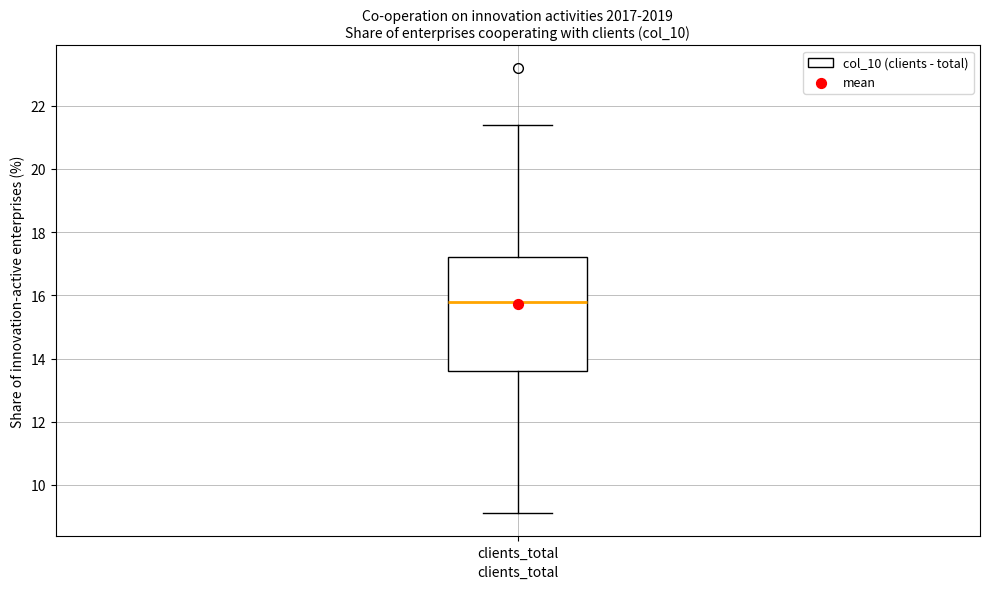

Read this box plot against the y-axis: the position of the median line, the range covered by the box, and the ends of both whiskers. The values are not printed on the chart, so give them approximately, as read against the axis.

median 15.8, box 13.6 to 17.2, whiskers 9.2 to 21.4